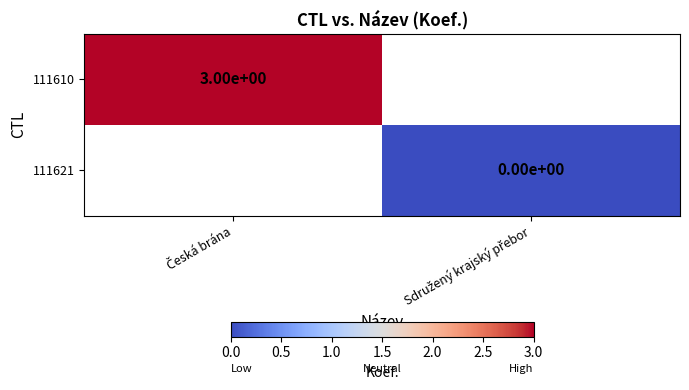

How many values in 111610 are above zero?

1